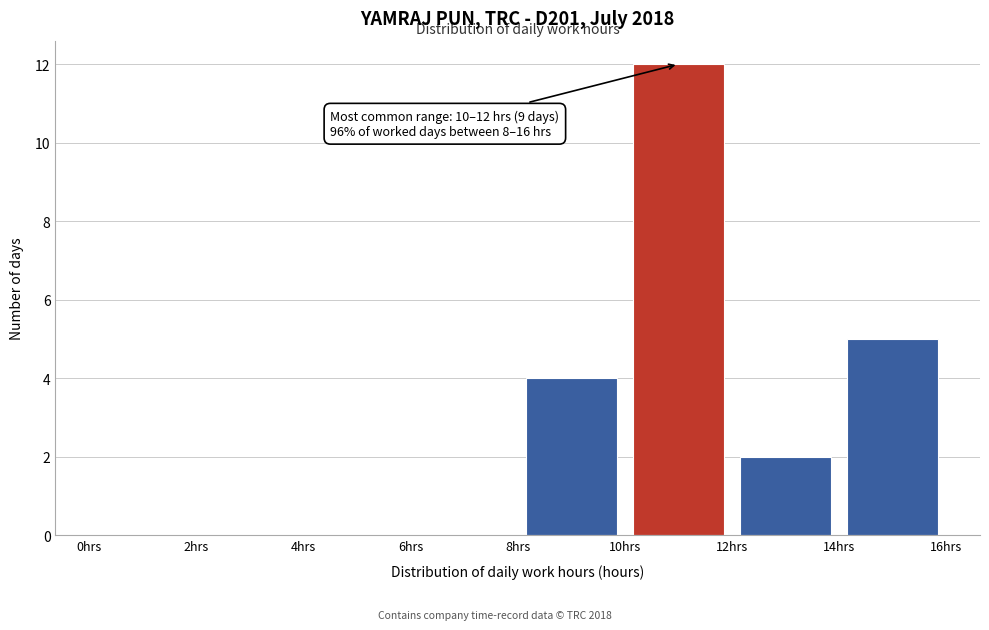

Which range on the x-axis has the tallest bar?

10 to 12